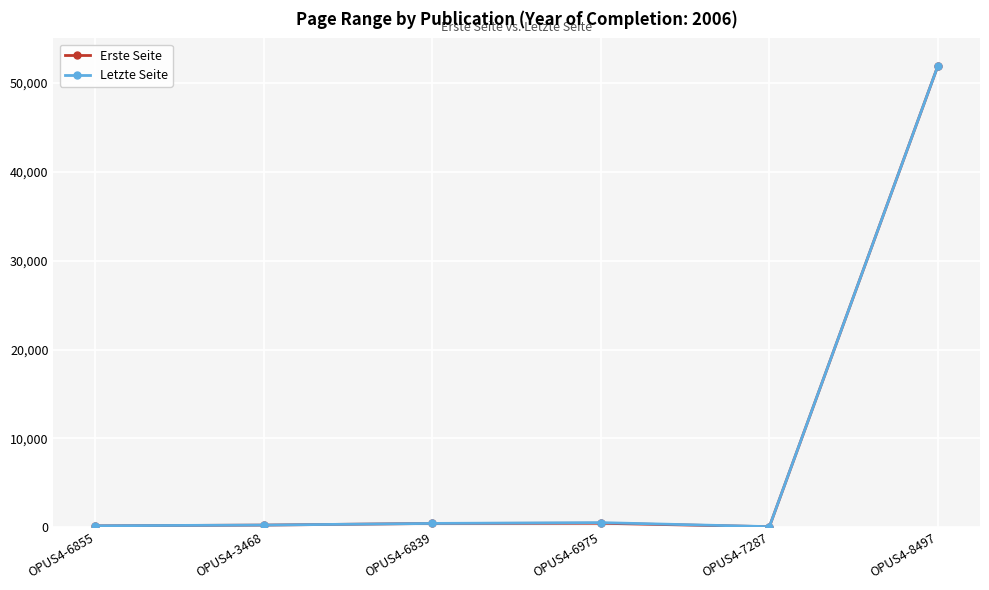

How many lines are shown in the chart?

2